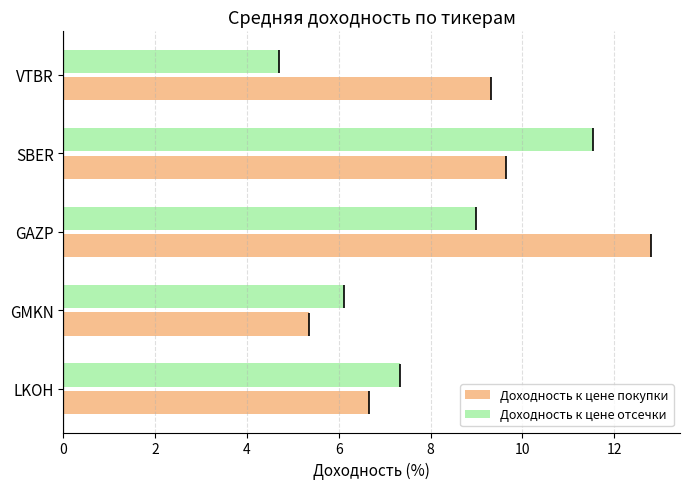

What is the difference between the Доходность к цене отсечки values at VTBR and GMKN?

1.4